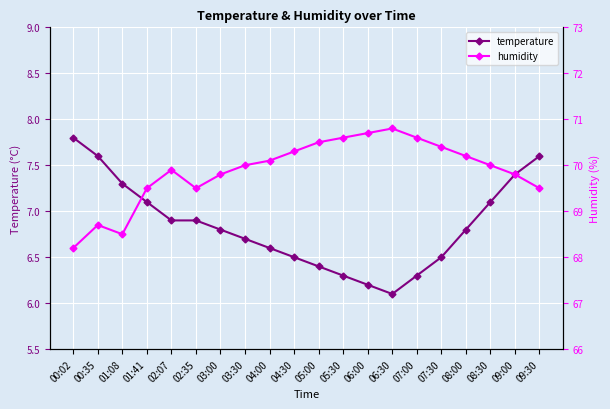

The temperature series shows 10.6 at 08:30. True or false?

False